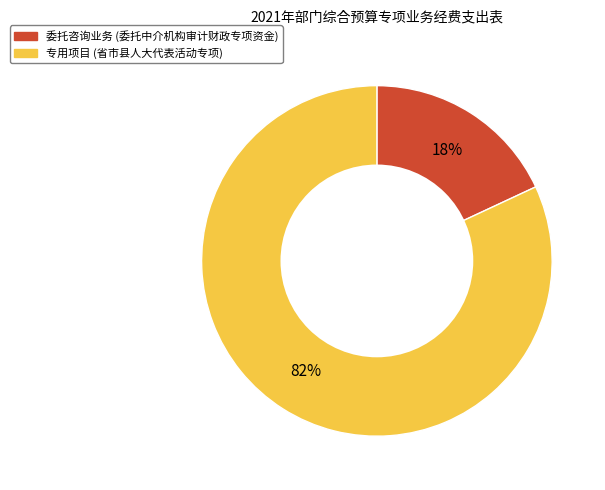

Count the number of slices in the pie.

2